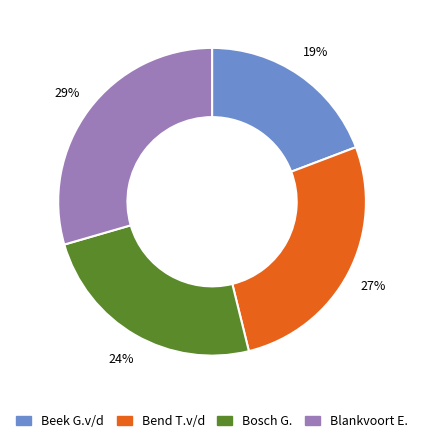

What percentage is the Bend T.v/d slice, to the nearest percent?

27%